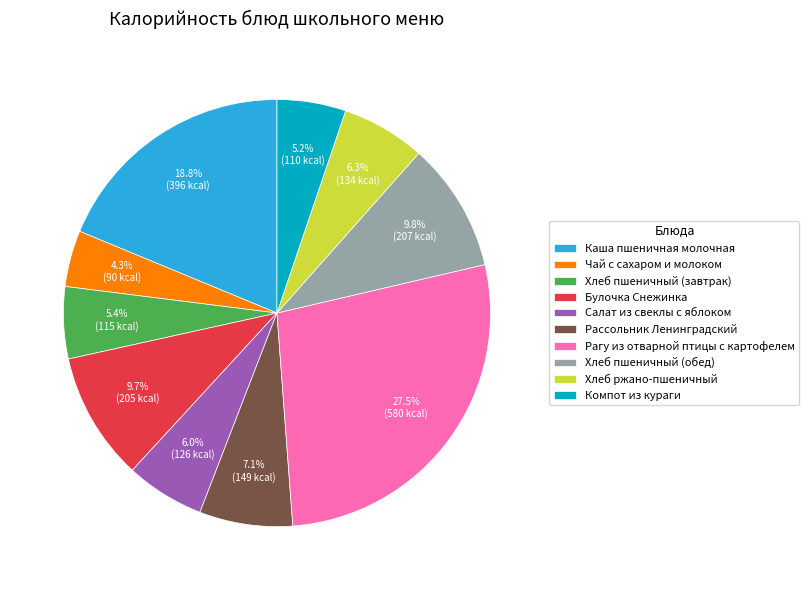

Which slice is the largest?

Рагу из отварной птицы с картофелем